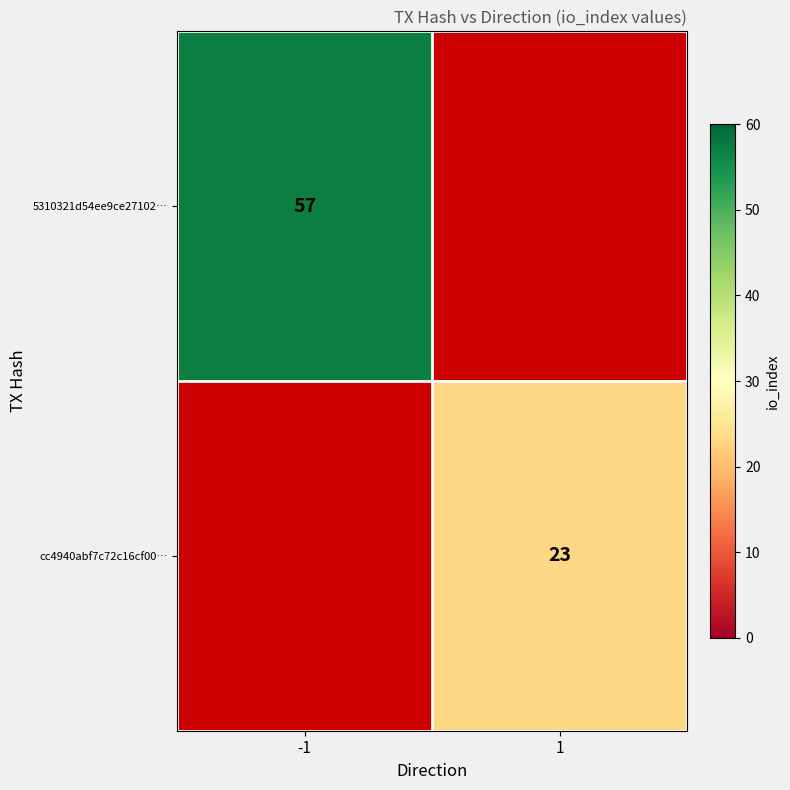

True or false: cc4940abf7c72c16cf00… has a value of 40 at 1.

False